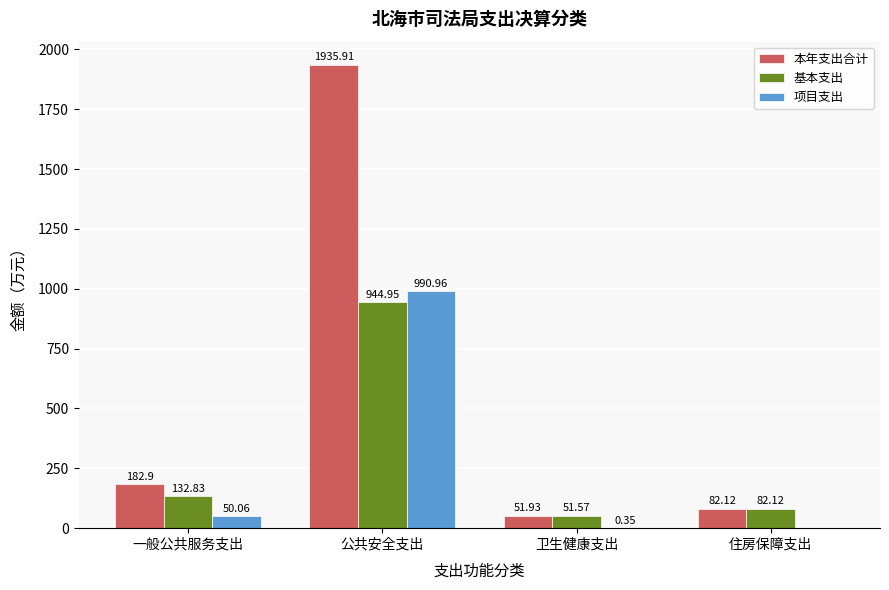

Where does the 本年支出合计 series first go above 182?

一般公共服务支出